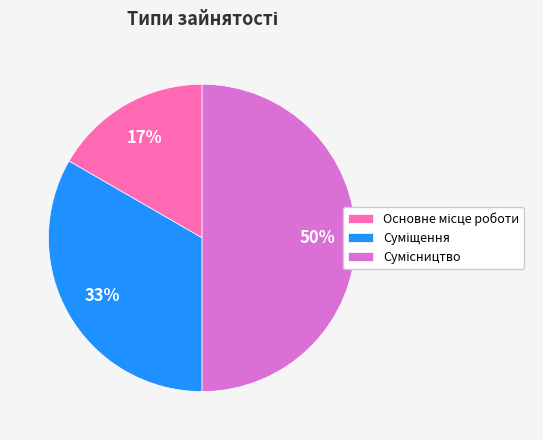

To the nearest percent, what is the difference between the largest and smallest slice percentages?

33%